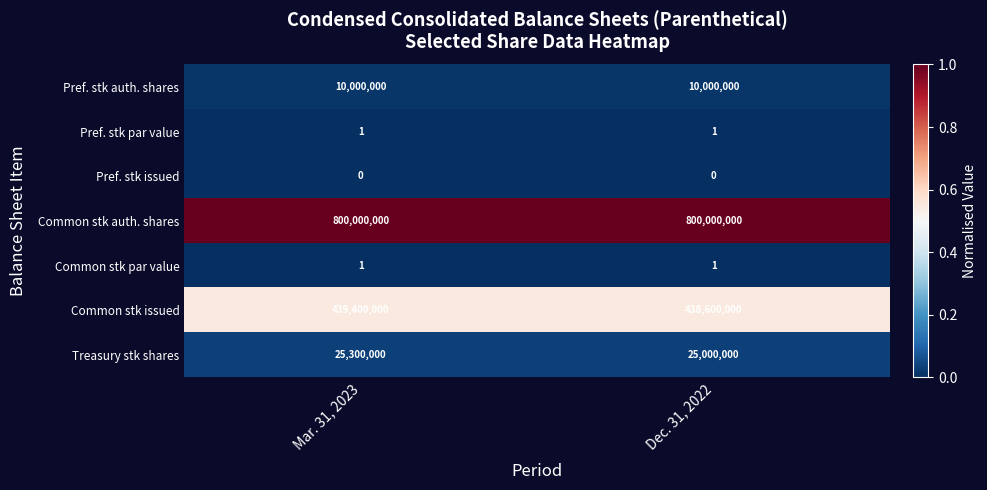

What is the maximum value shown in the chart?

800000000